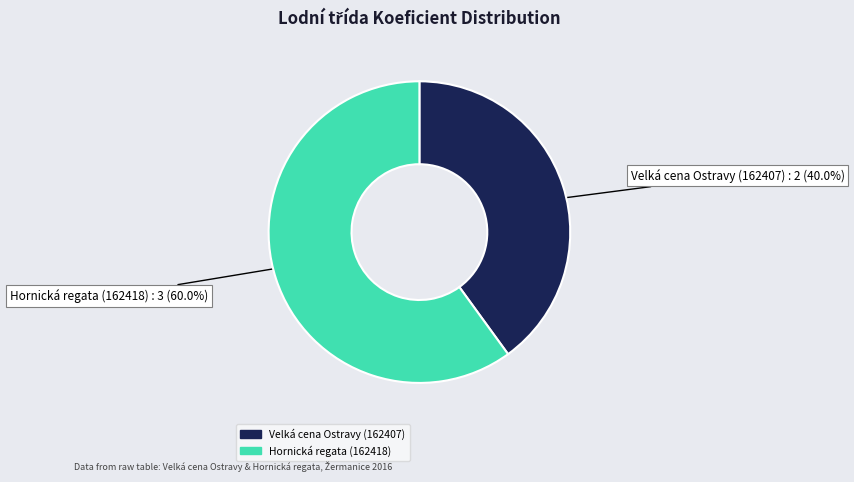

How many segments does this pie chart have?

2